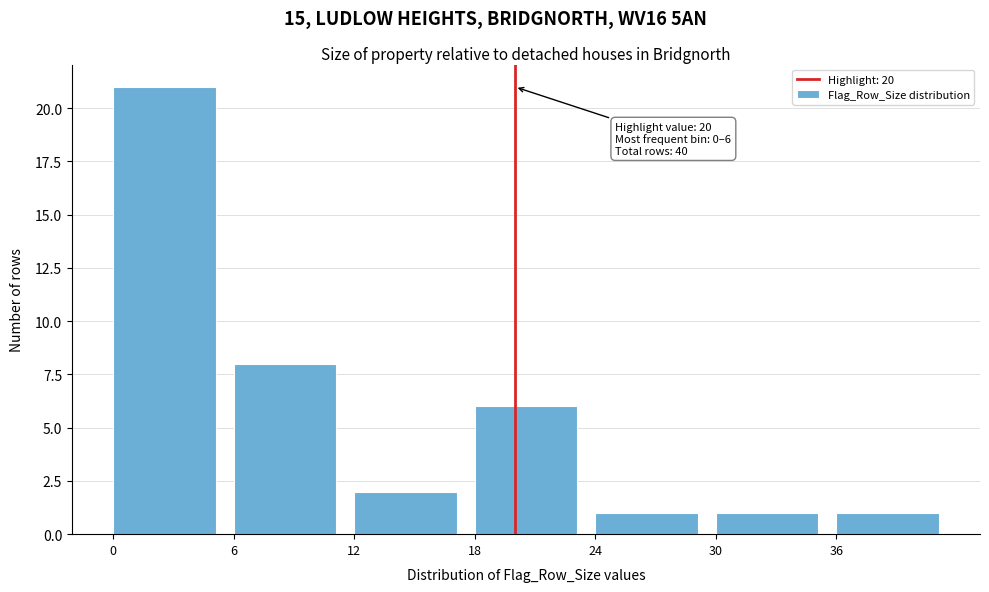

Which range on the x-axis has the tallest bar?

0 to 6